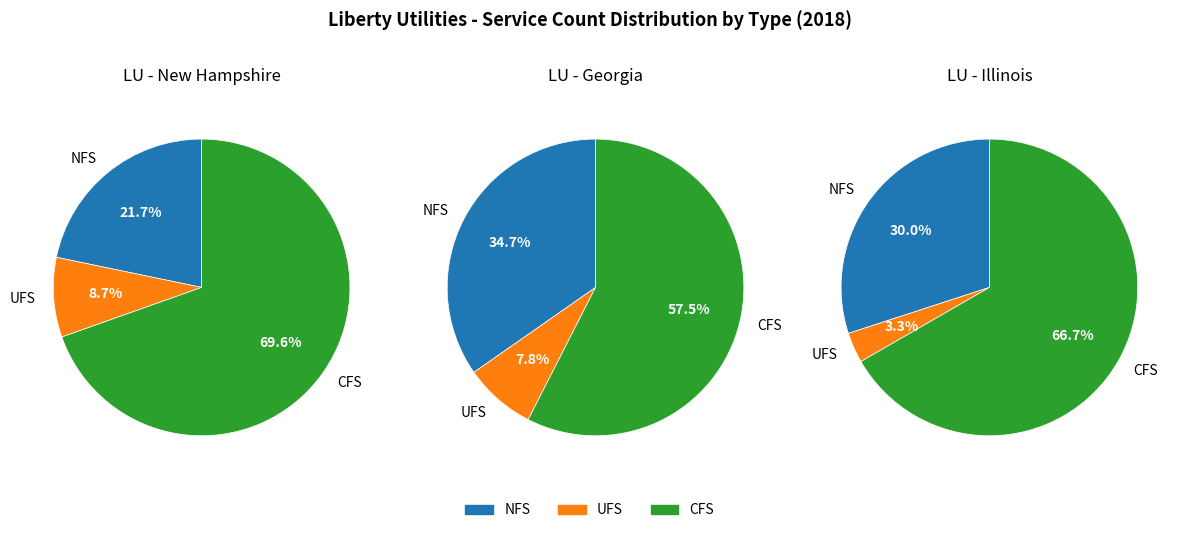

To the nearest percent, what is the difference between the Liberty Utilities - Illinois and Liberty Utilities - Georgia slice percentages?

38%